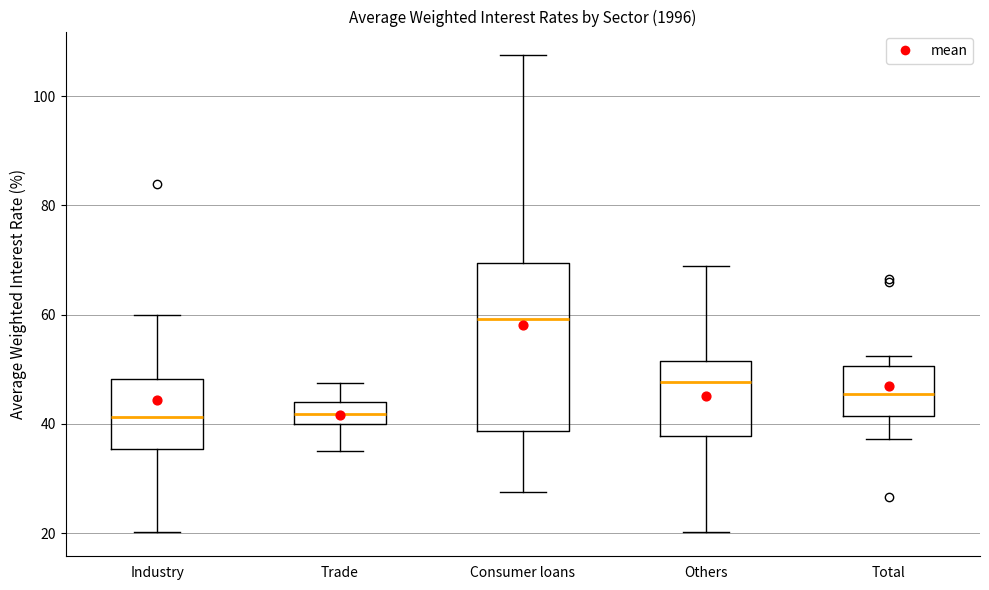

Reading left to right, transcribe this box plot: for each box, give where its median line is, the range the box spans, and where its two whiskers end, as read against the y-axis. The values are not printed on the chart, so give them approximately, as read against the axis.

Industry: median 42, box 36 to 48, whiskers 20 to 60
Trade: median 42, box 40 to 44, whiskers 36 to 48
Consumer loans: median 60, box 38 to 70, whiskers 28 to 108
Others: median 48, box 38 to 52, whiskers 20 to 68
Total: median 46, box 42 to 50, whiskers 38 to 52